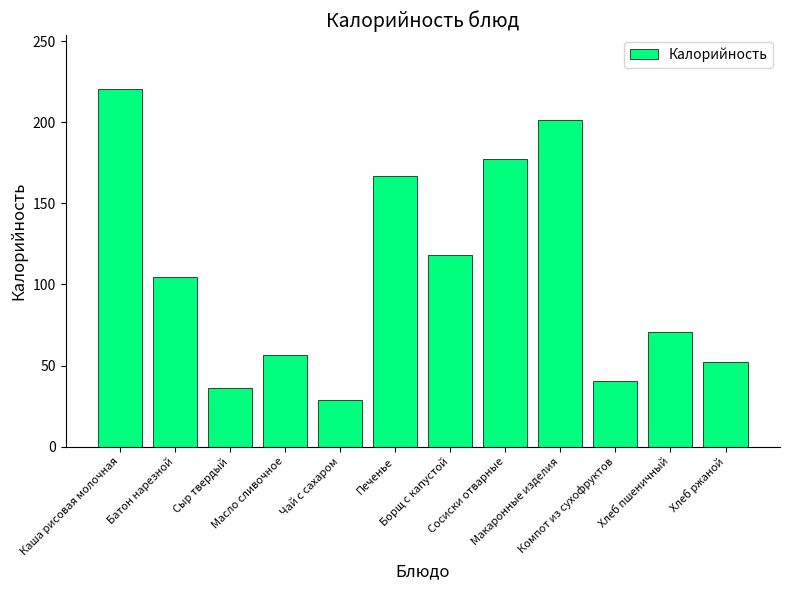

Rank the categories by value from lowest to highest.

Чай с сахаром, Сыр твердый, Компот из сухофруктов, Хлеб ржаной, Масло сливочное, Хлеб пшеничный, Батон нарезной, Борщ с капустой, Печенье, Сосиски отварные, Макаронные изделия, Каша рисовая молочная